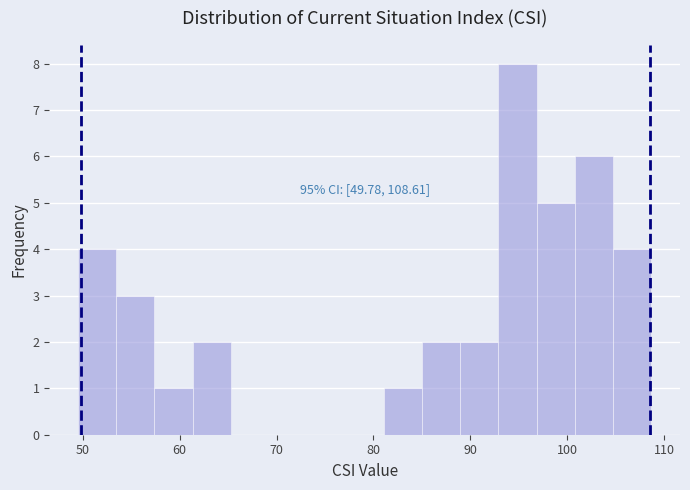

Read against the x-axis, roughly where is the centre of the tallest bar?

95